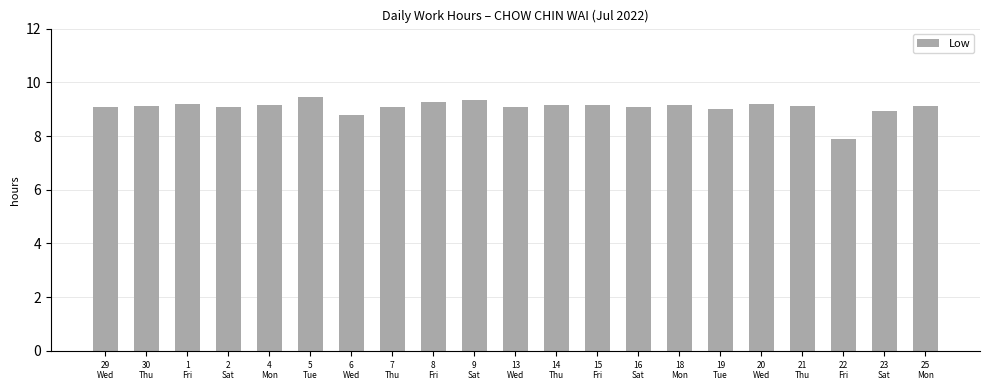

What is the ratio of the value at 9
Sat to the value at 23
Sat?

1.0